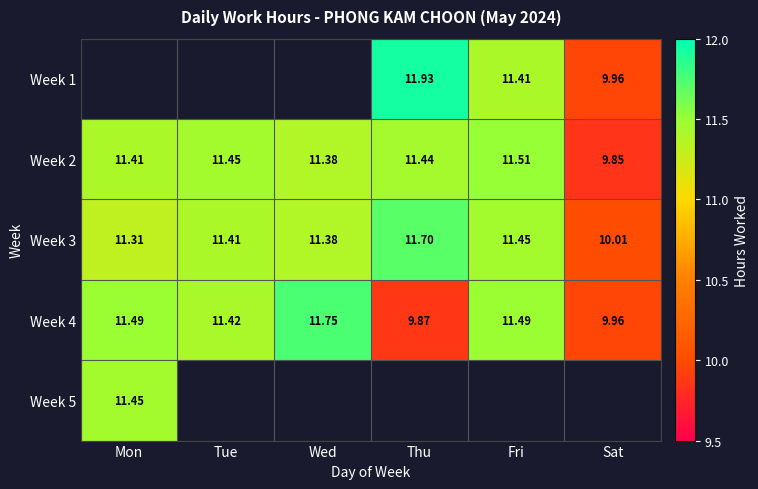

At which label does Week 4 reach its minimum?

Thu